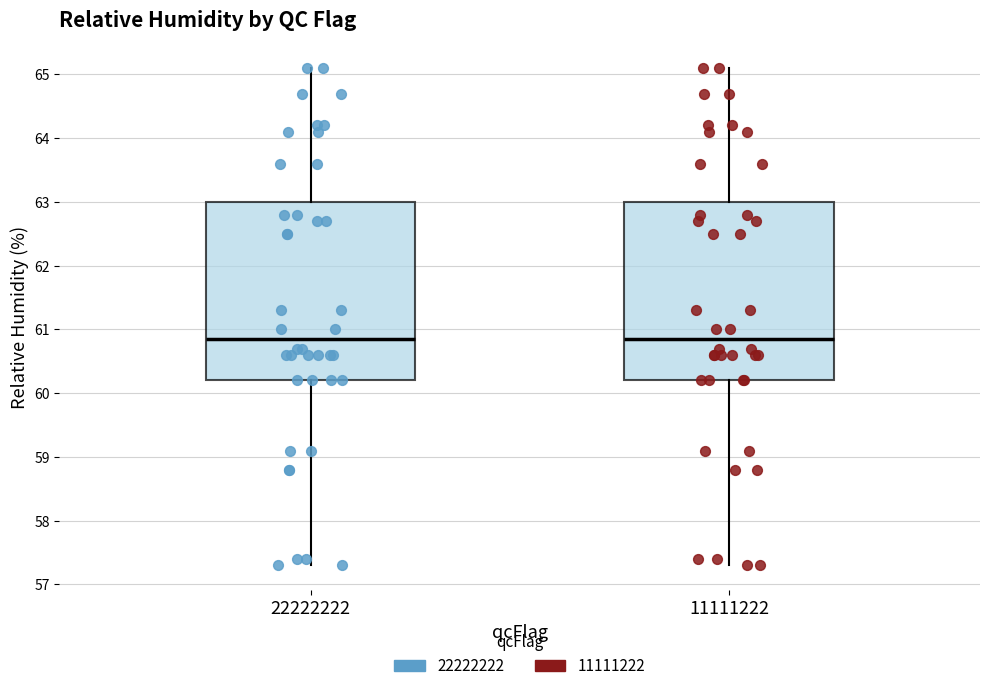

Reading left to right, transcribe this box plot: for each box, give where its median line is, the range the box spans, and where its two whiskers end, as read against the y-axis. The values are not printed on the chart, so give them approximately, as read against the axis.

22222222: median 60.9, box 60.2 to 63.0, whiskers 57.3 to 65.1
11111222: median 60.9, box 60.2 to 63.0, whiskers 57.3 to 65.1